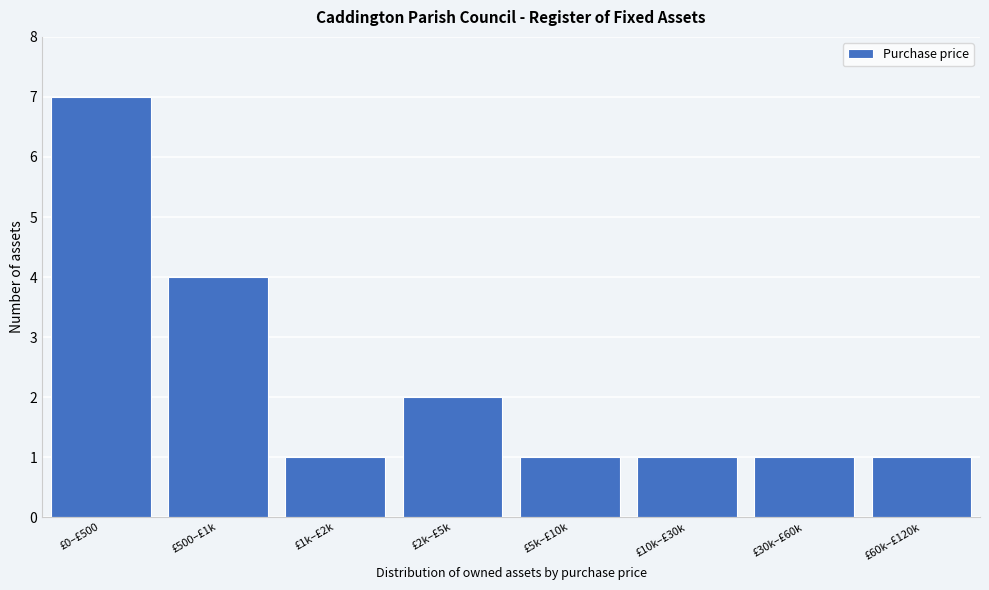

Reading left to right, list all the values displayed in this chart.

7	4	1	2	1	1	1	1